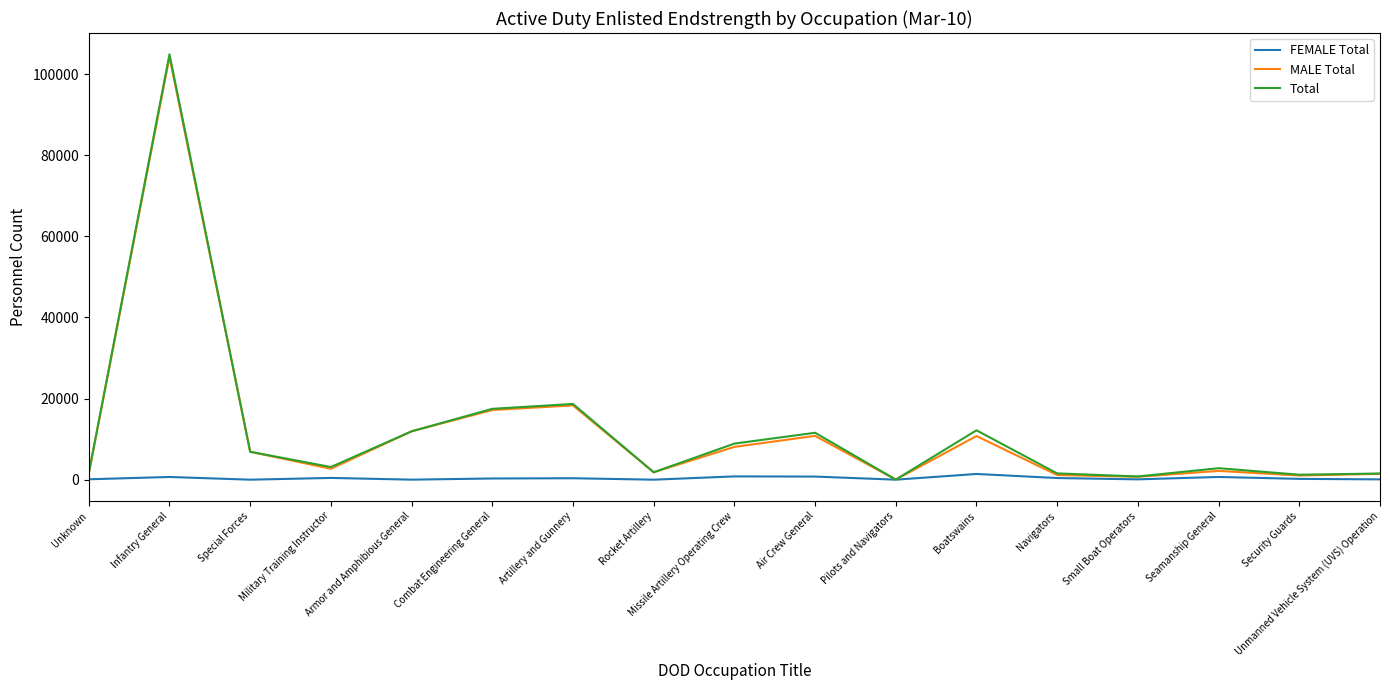

What is the difference between the second highest and minimum values in the MALE Total series?

18286